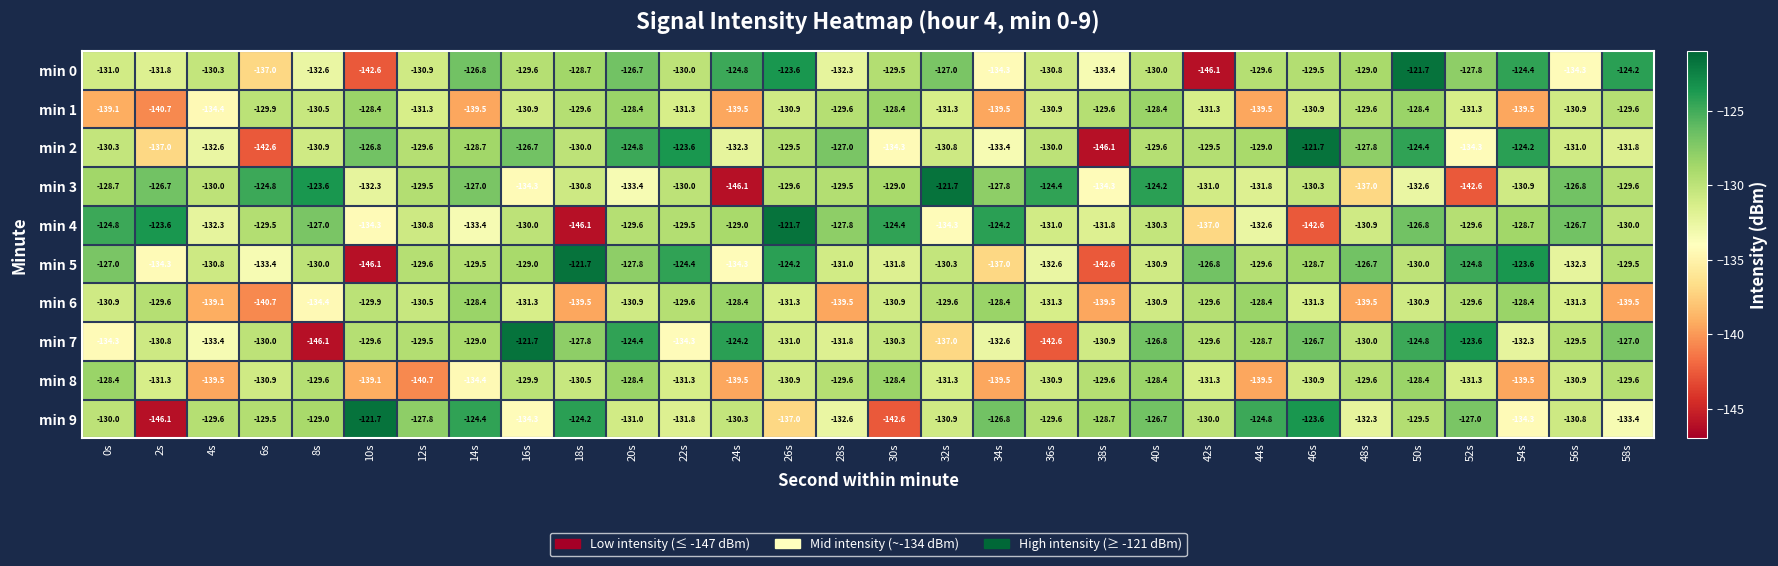

What is the total value across all series at 26s?

-1289.7